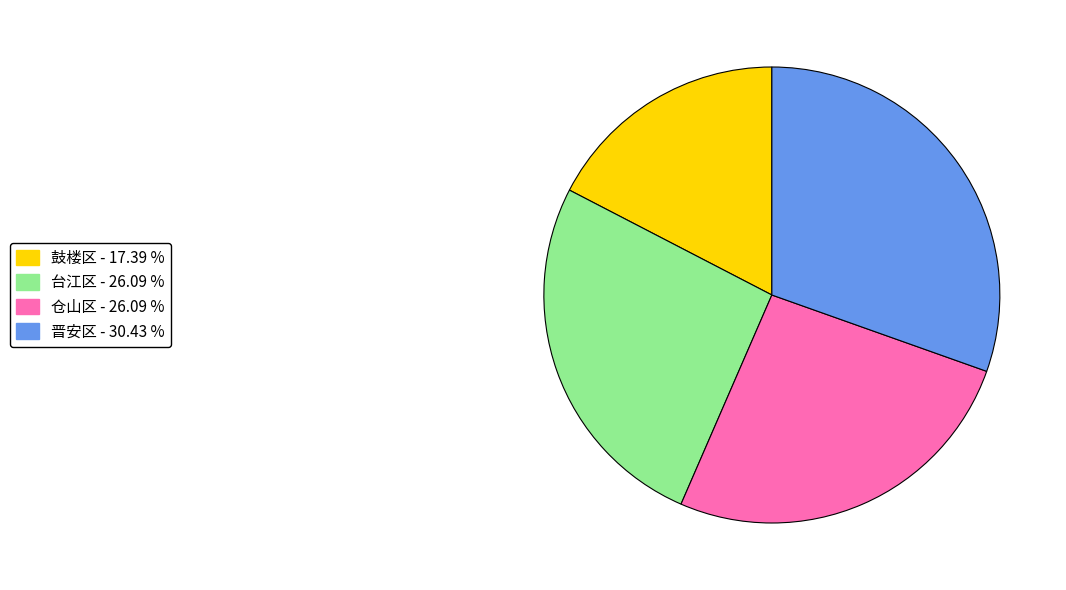

Is there a majority slice in this chart?

No